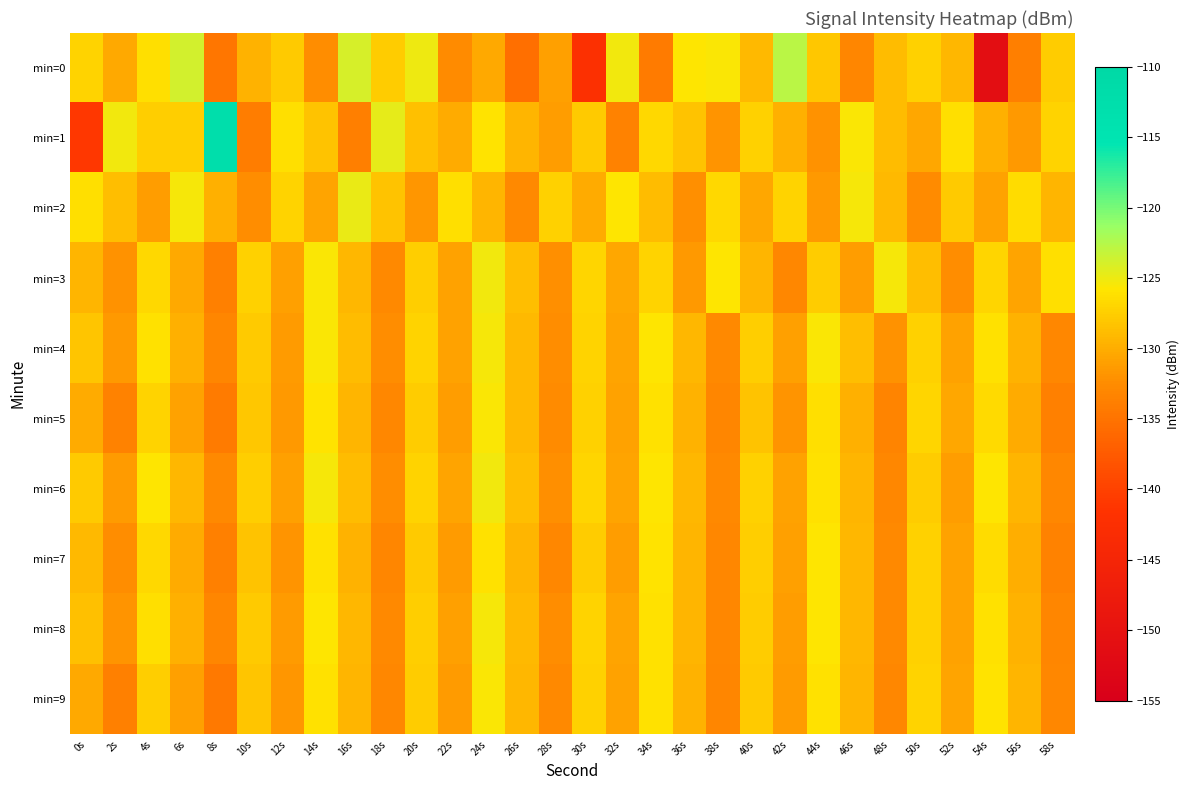

What is the minimum value shown in the chart?

-151.0